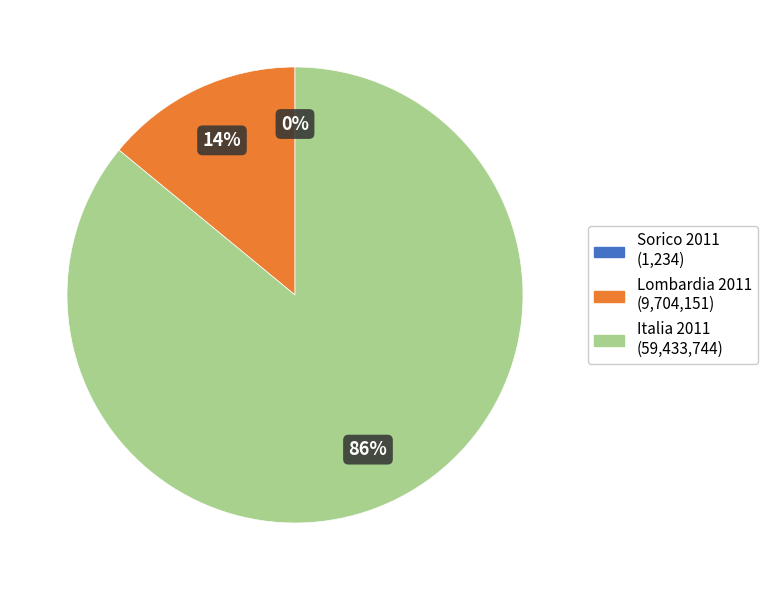

Does any single category account for the majority?

Yes